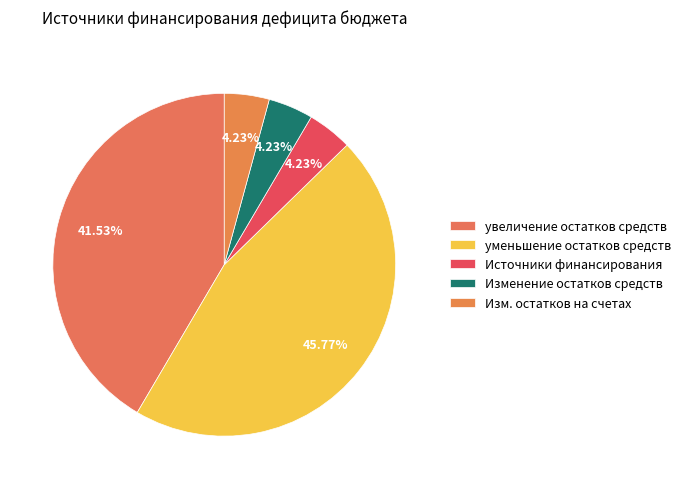

How many segments does this pie chart have?

5